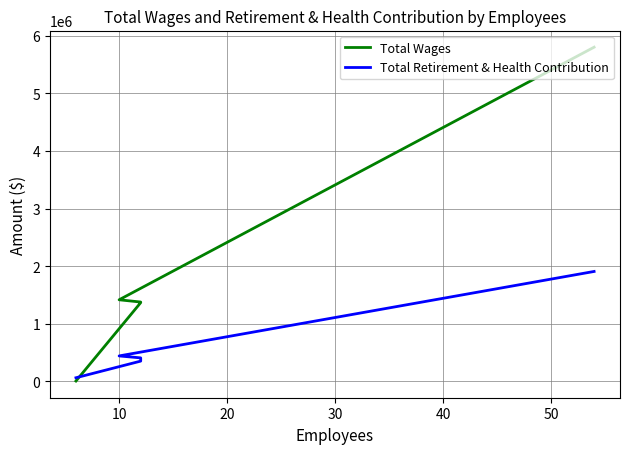

How many times do Total Wages and Total Retirement & Health Contribution cross each other?

1